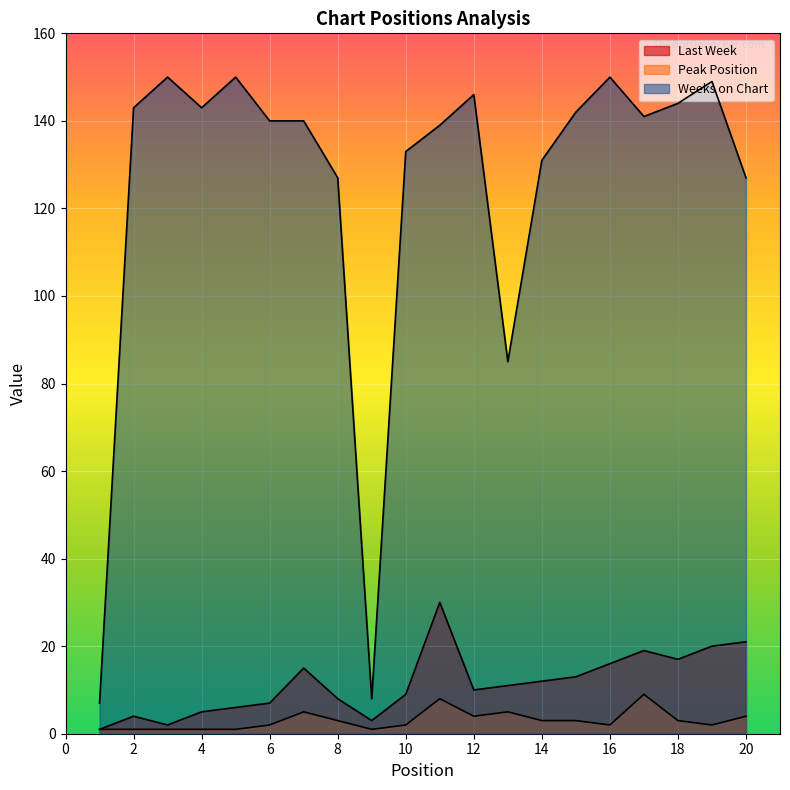

What are all the series names shown in the legend?

Last Week, Peak Position, Weeks on Chart